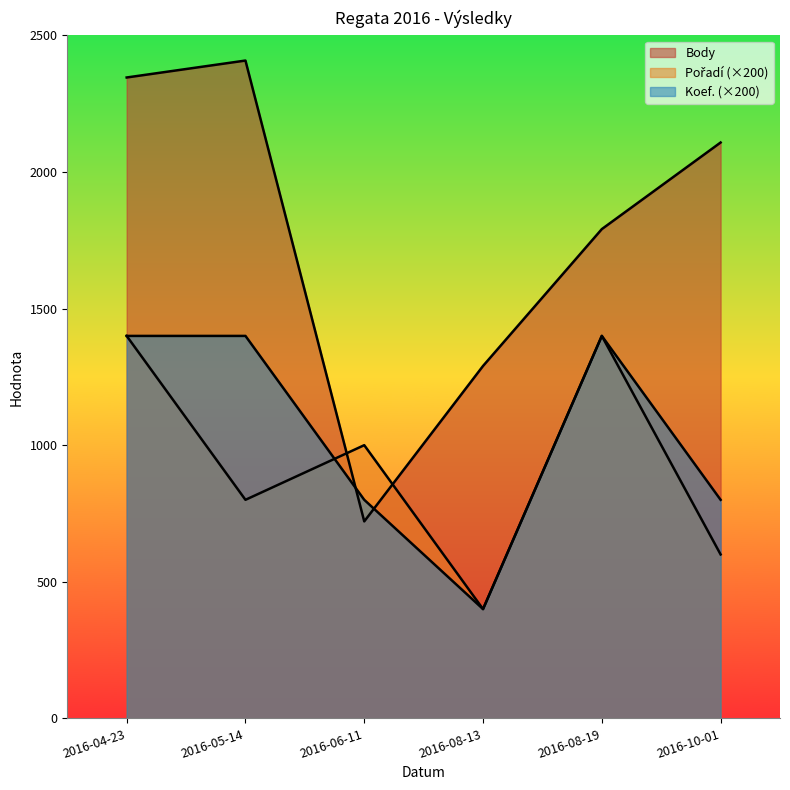

True or false: Koef. has a value of 329 at 2016-08-19.

False